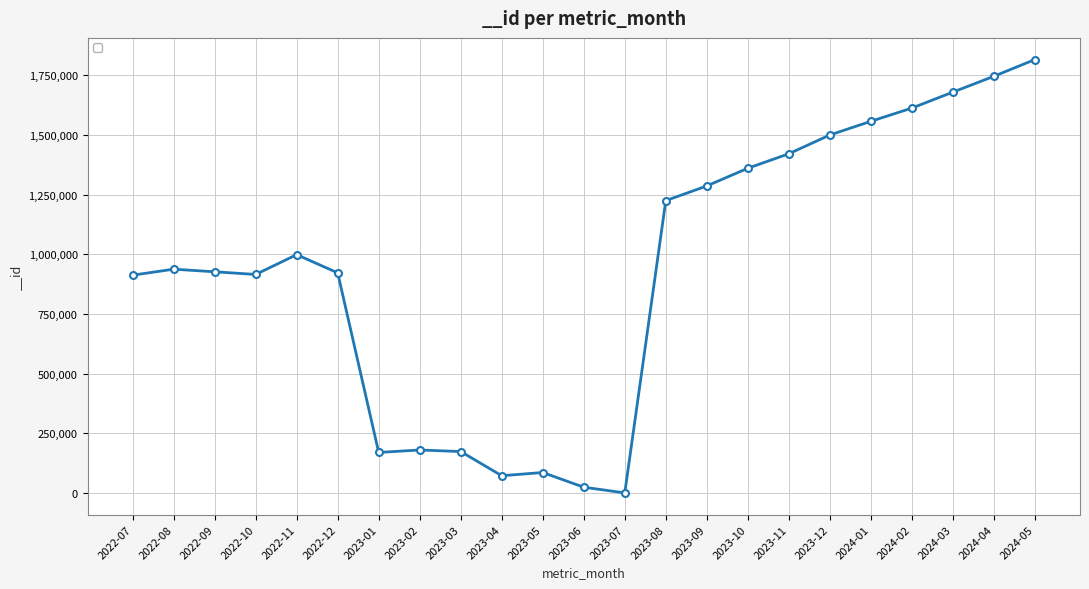

What is the change in value from 2023-07 to 2023-12?

+1499908